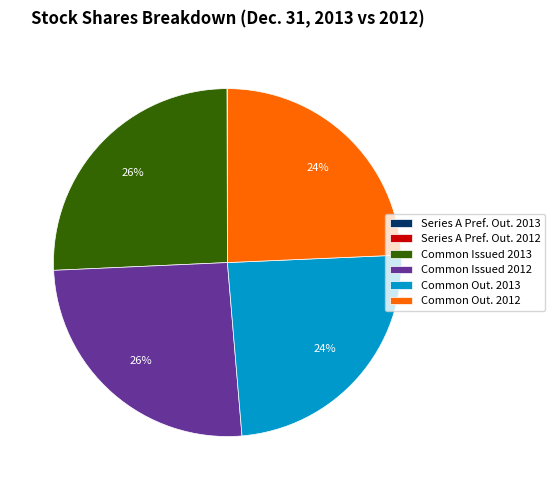

Is the sum of Common Out. 2013 and Common Out. 2012 greater than half?

No